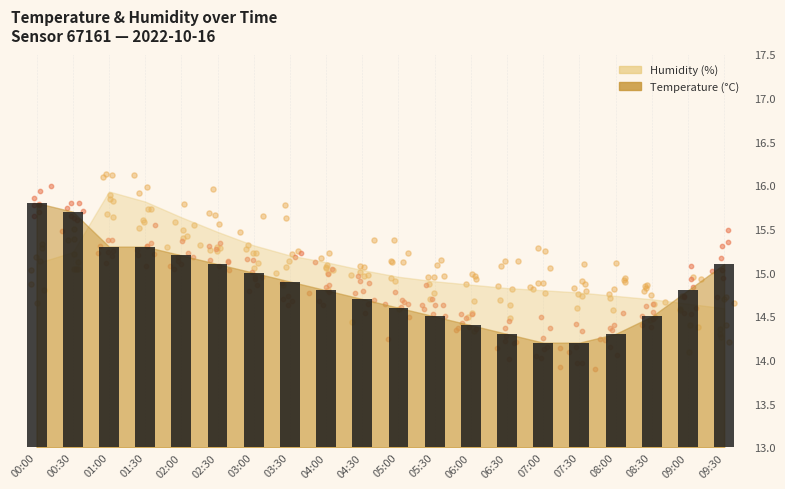

At which category is the sum across all series the highest?

01:00